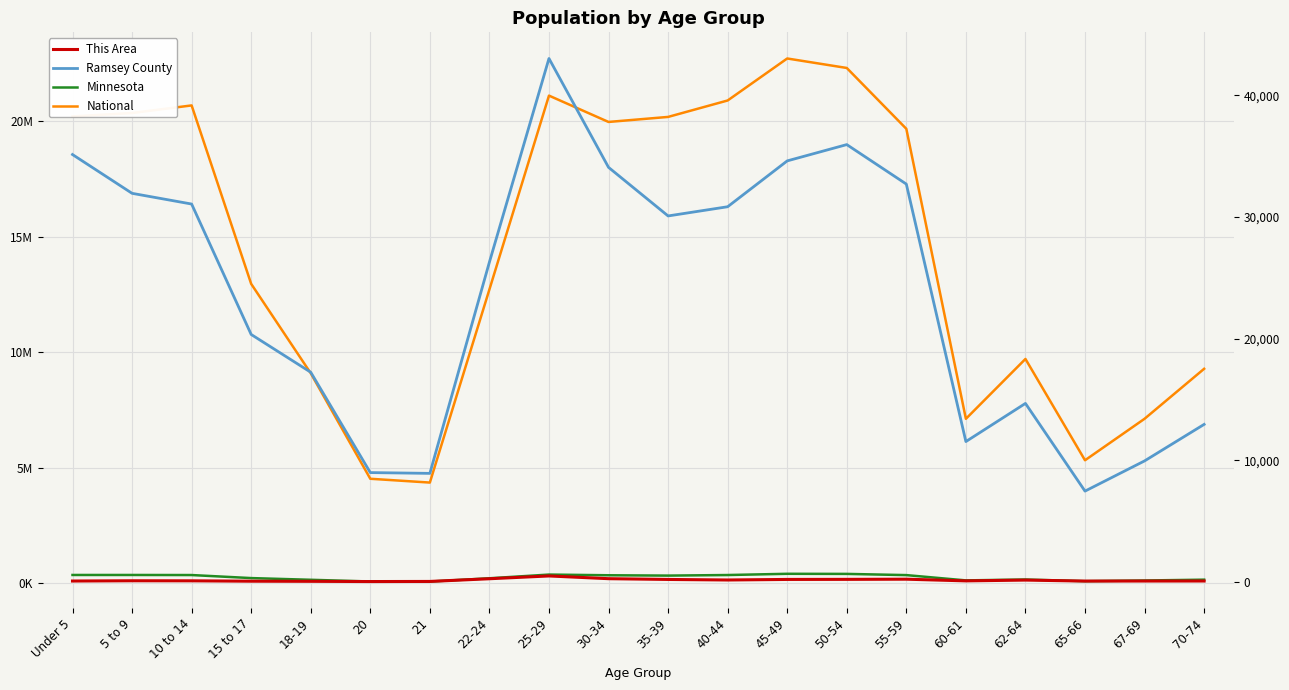

Reading left to right, transcribe all the data shown in this chart.

Minnesota: 355504	355536	352342	220681	147148	72732	70594	212325	372686	342900	328190	352904	406203	401695	349589	120761	159014	86158	116412	151857
National: 20201362	20348657	20677194	12954254	9086089	4519129	4354294	12712576	21101849	19962099	20179642	20890964	22708591	22298125	19664805	7113727	9704197	5319902	7115361	9278166
This Area: 66	88	83	52	42	23	32	254	484	259	196	151	197	203	217	79	144	62	66	68
Ramsey County: 35137	31948	31067	20341	17235	8983	8919	26292	43036	34083	30088	30845	34615	35955	32708	11535	14672	7460	9944	12947